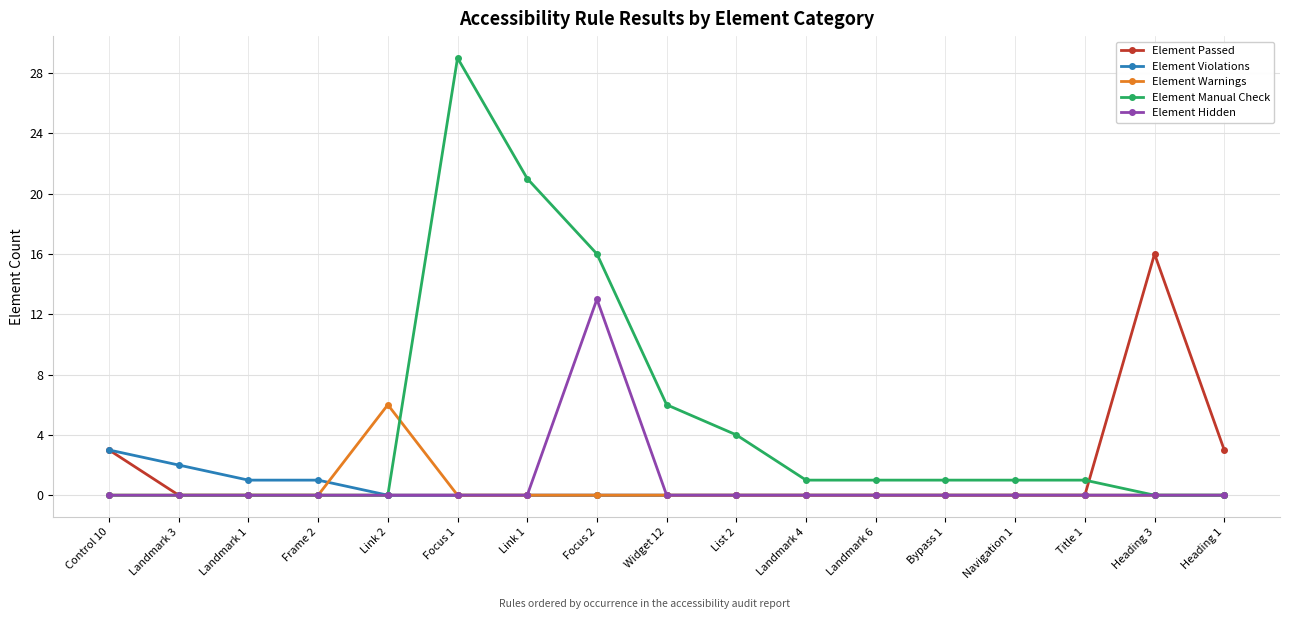

List the series in order of their peak value, lowest first.

Element Violations, Element Warnings, Element Hidden, Element Passed, Element Manual Check